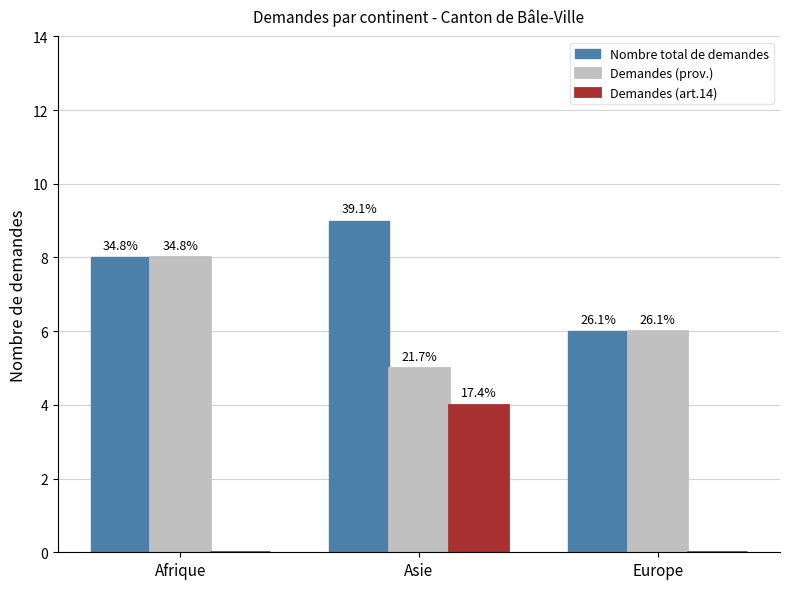

Are the bars horizontal?

No